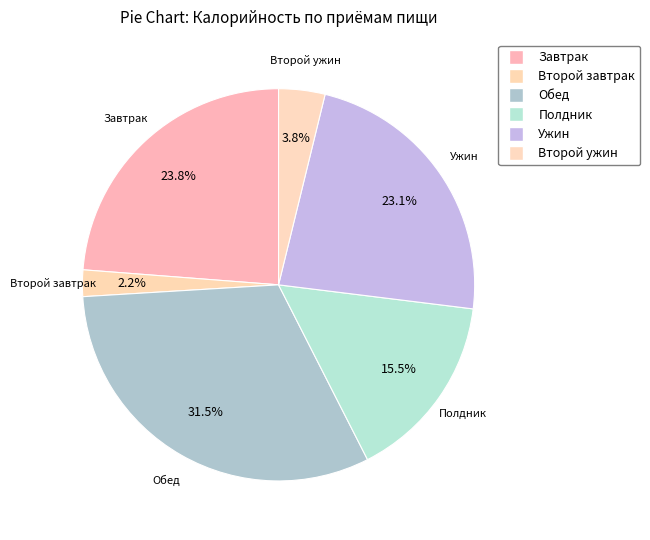

What is the largest slice in the pie chart?

Обед